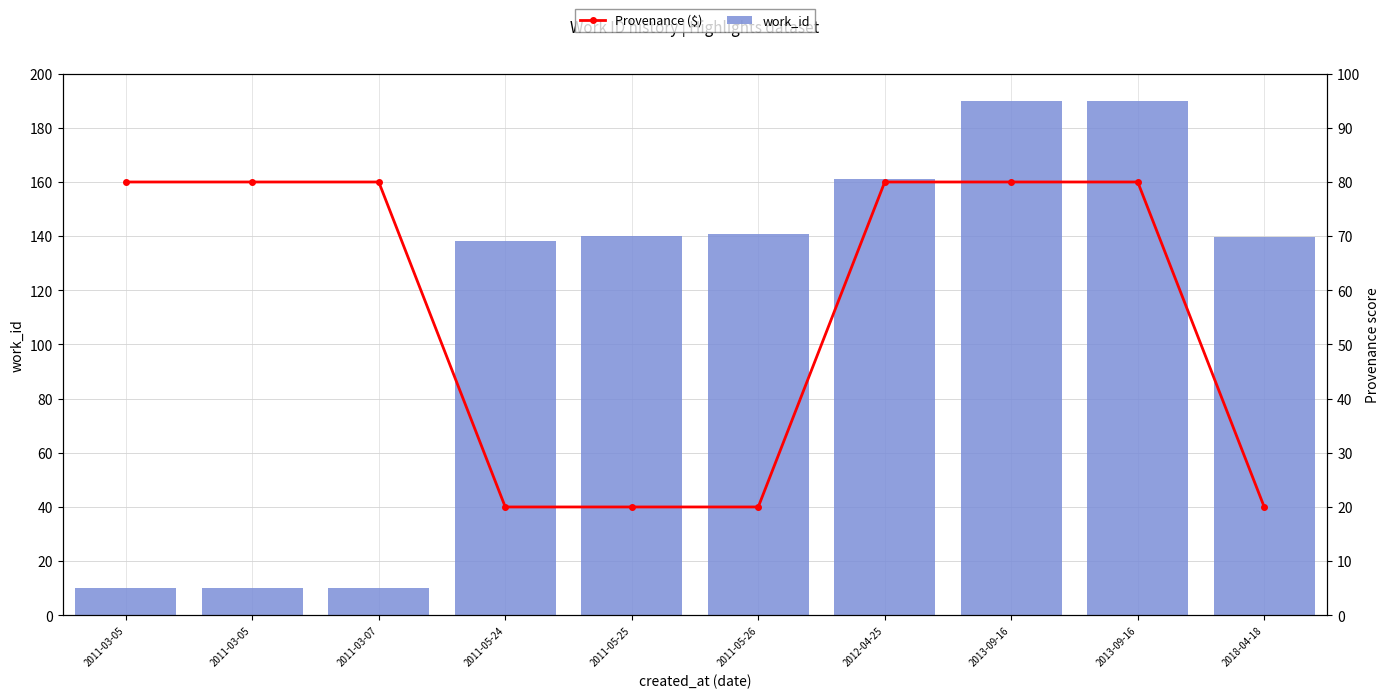

Rank the categories by work_id value from highest to lowest.

2013-09-16, 2013-09-16, 2012-04-25, 2011-05-26, 2011-05-25, 2018-04-18, 2011-05-24, 2011-03-05, 2011-03-05, 2011-03-07